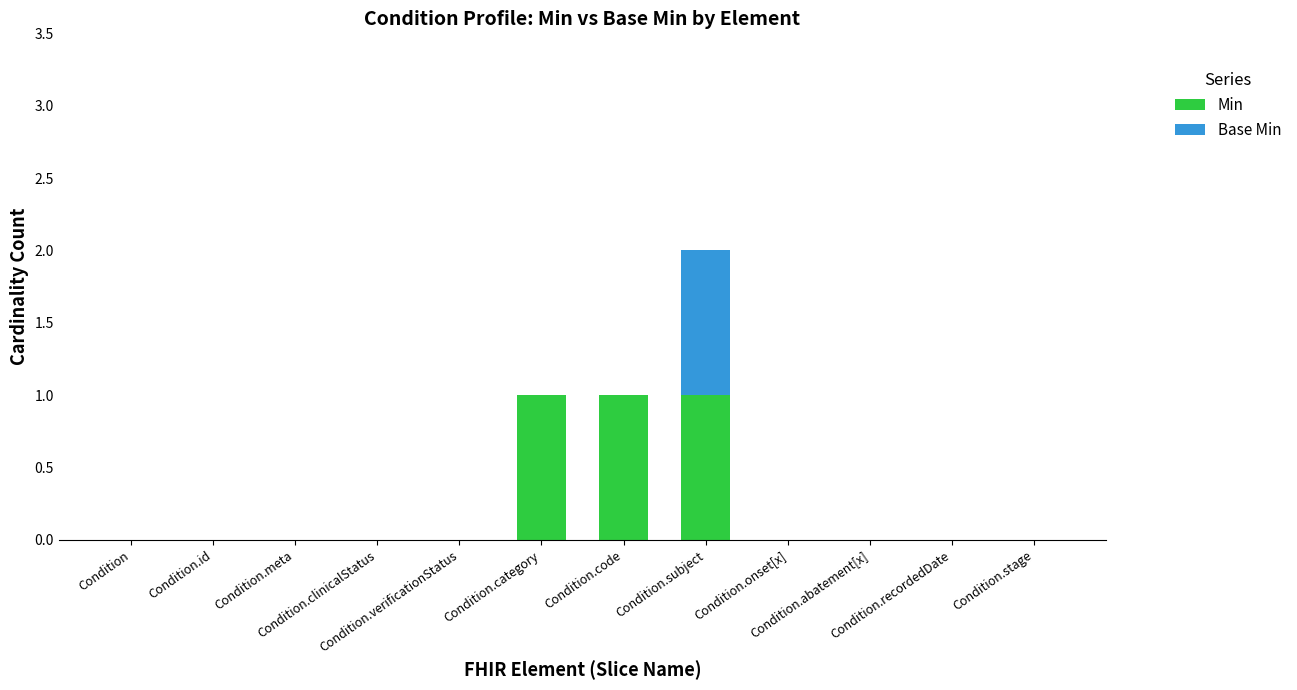

Are the bars horizontal?

No